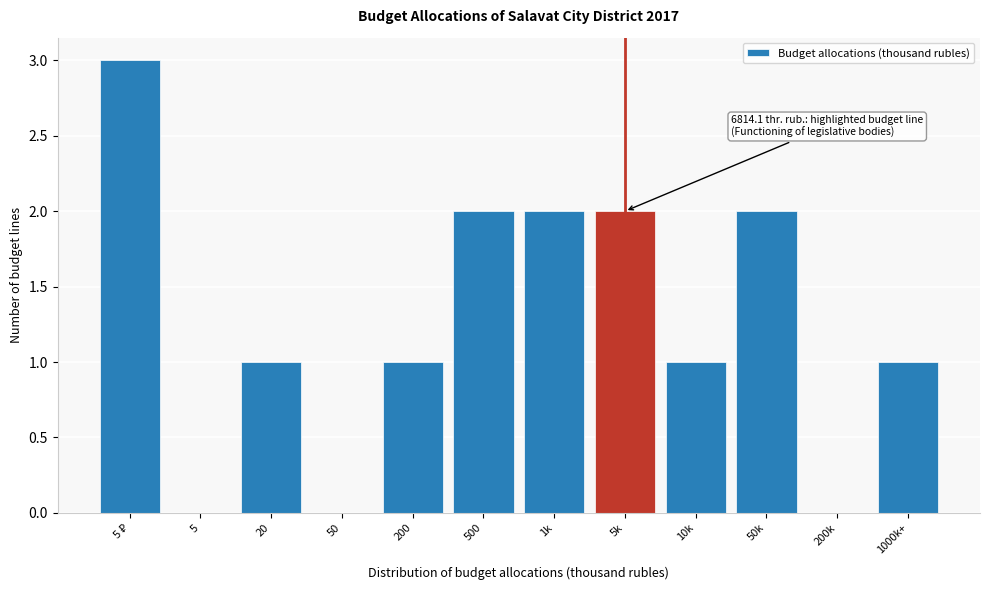

What is the greatest value displayed?

3